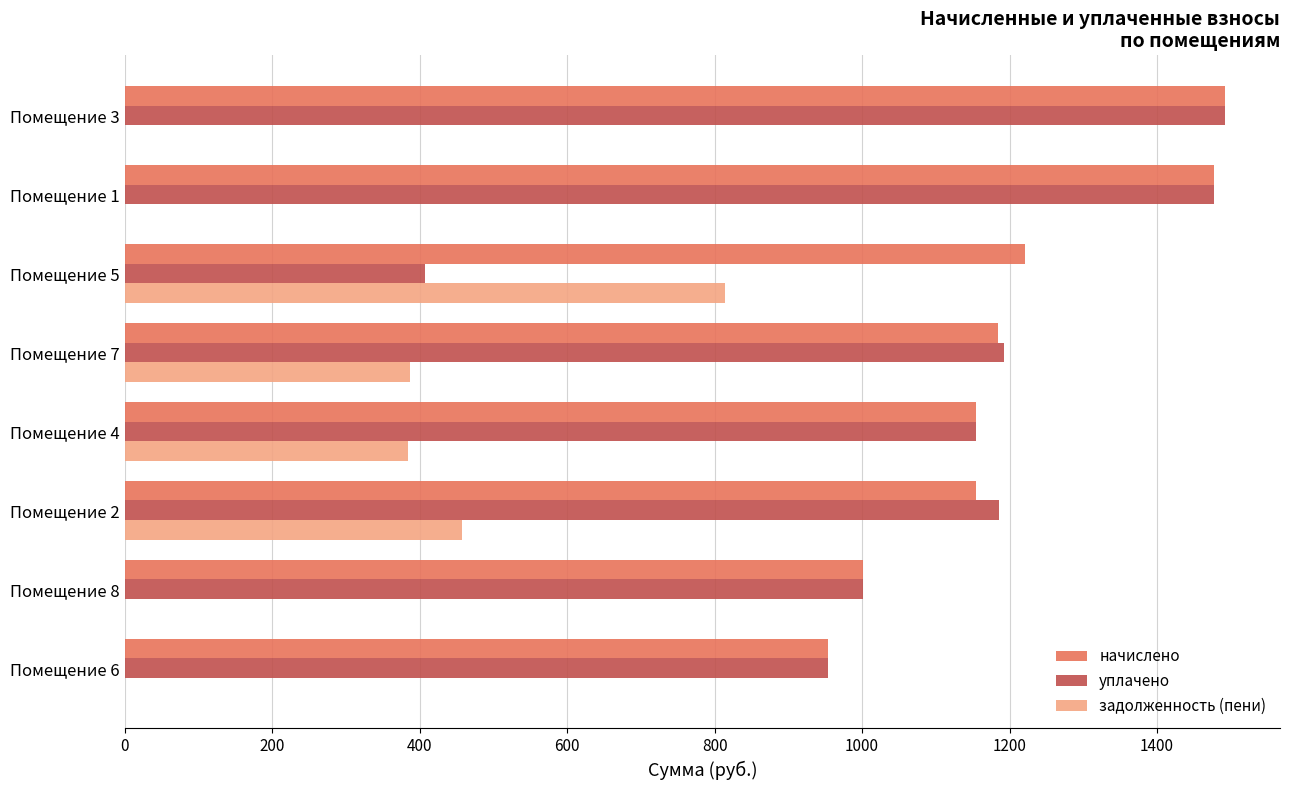

The value of задолженность (пени) at Помещение 8 is -477.4. True or false?

False